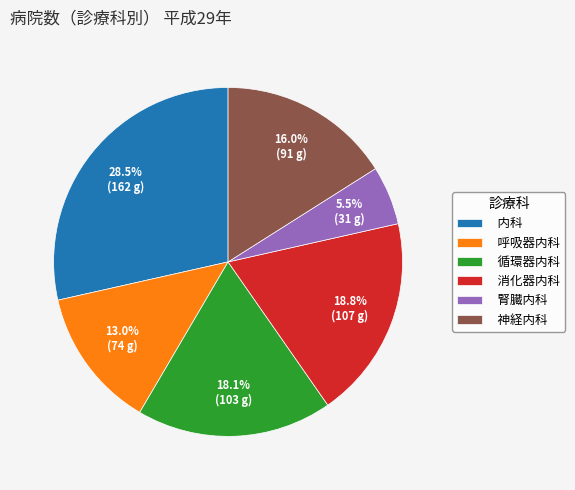

Which has a higher value, 呼吸器内科 or 神経内科?

神経内科